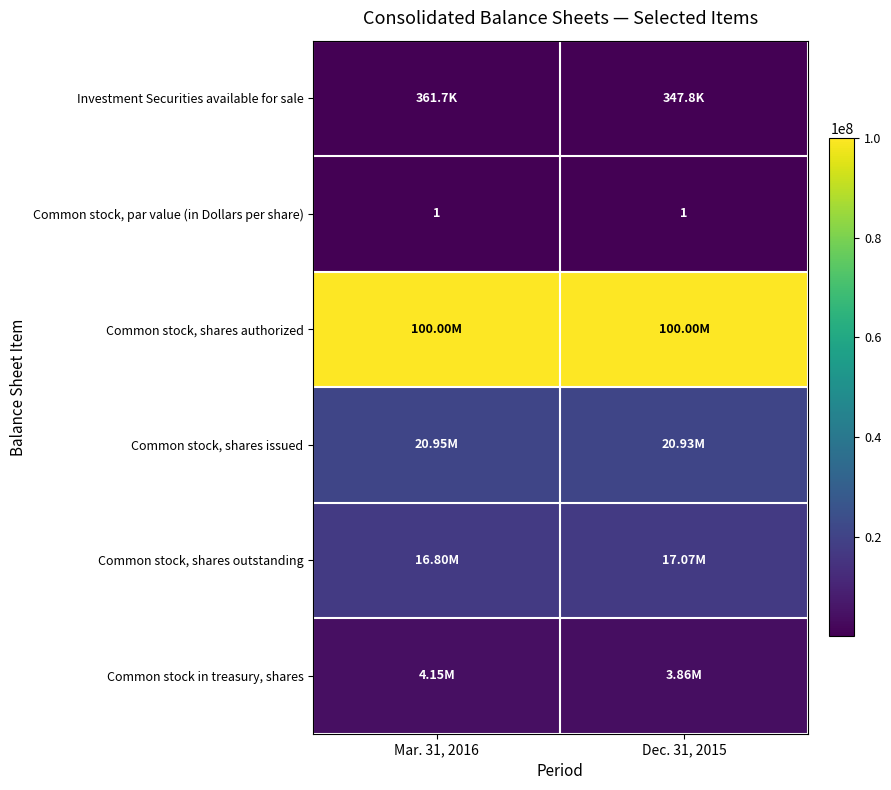

Which series has the largest range (max minus min)?

Common stock in treasury, shares